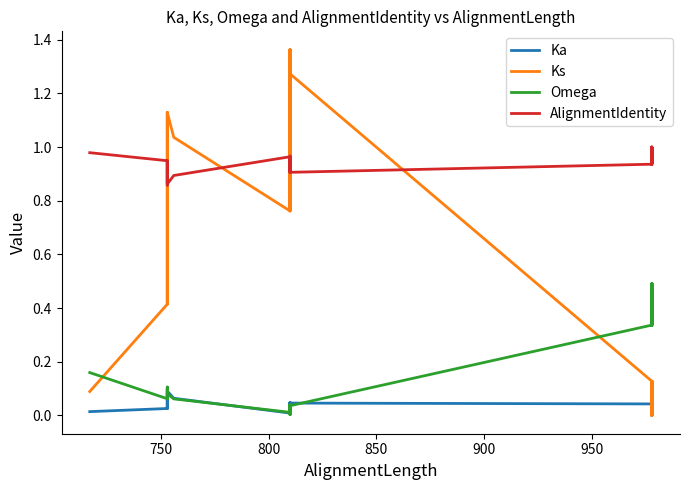

The value of AlignmentIdentity at 17 is 0.3. True or false?

False